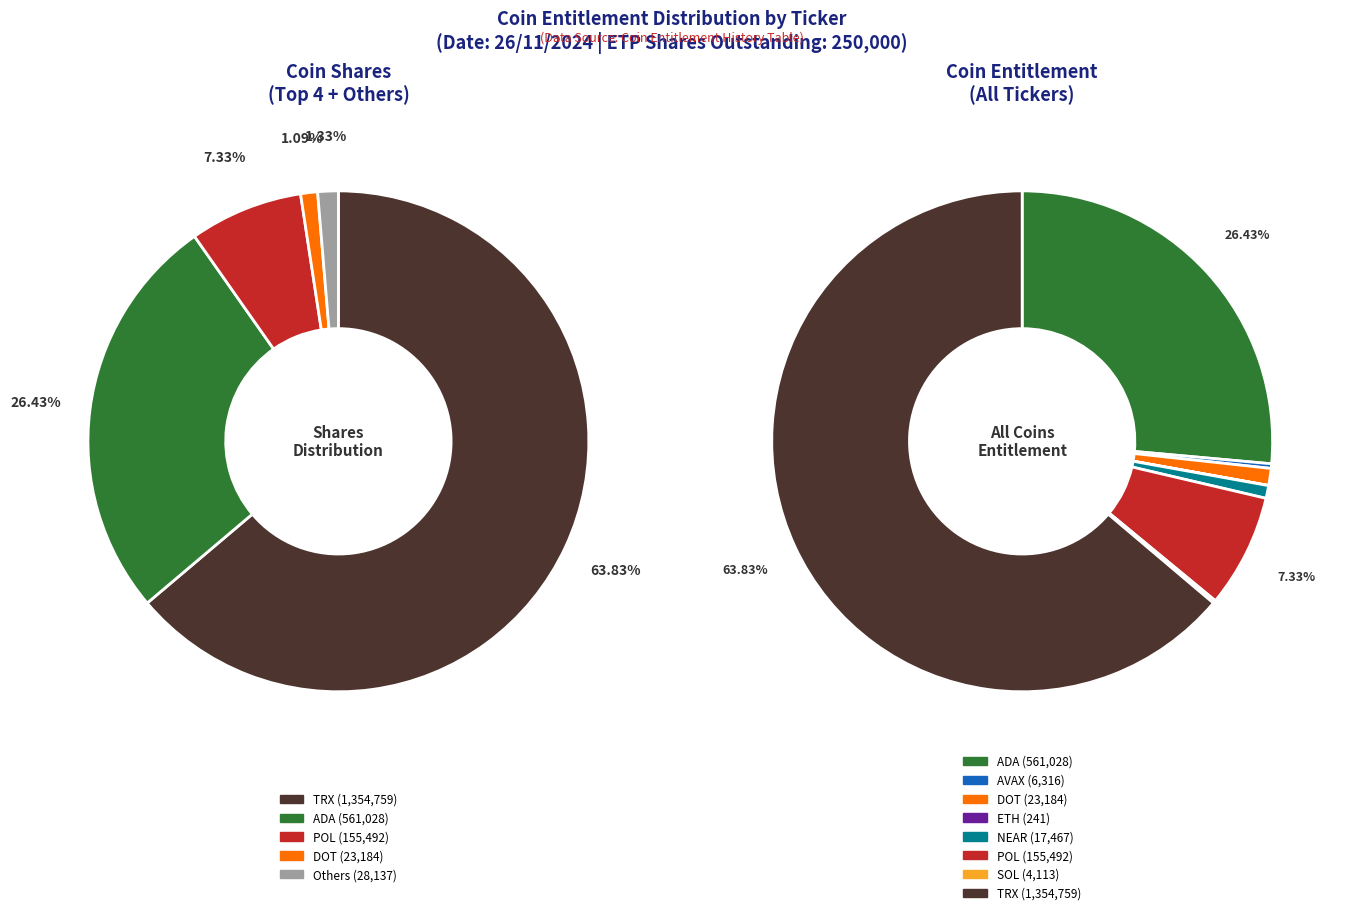

What is the change in value from NEAR to POL?

+138025.4